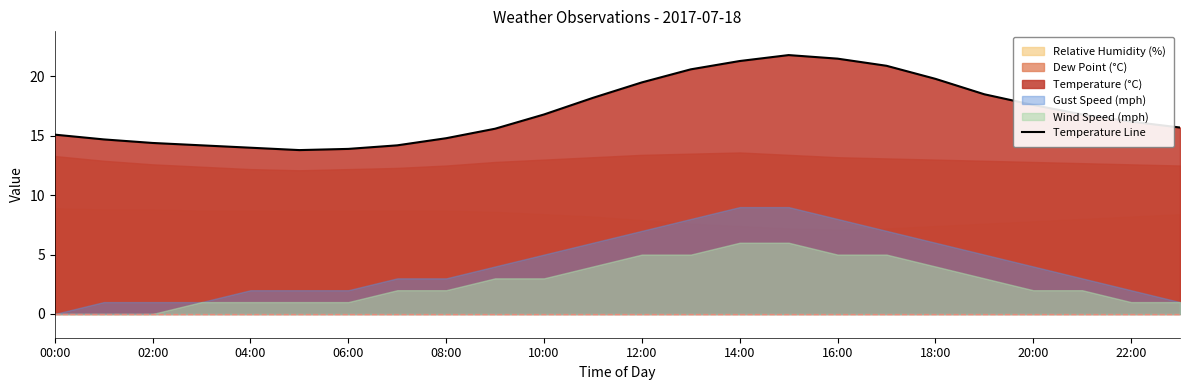

How many lines are shown in the chart?

1